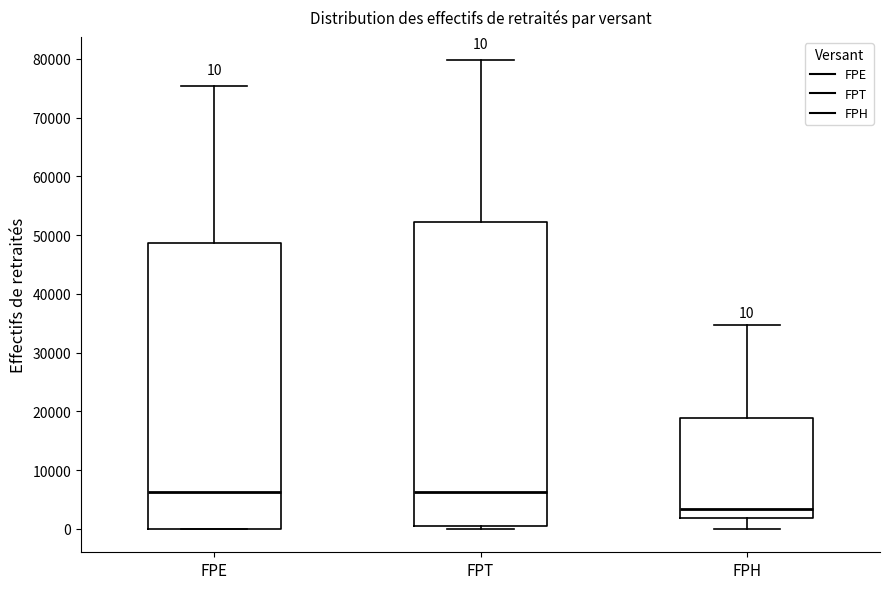

Comparing the boxes themselves (not the whiskers), which one is the tallest?

FPT